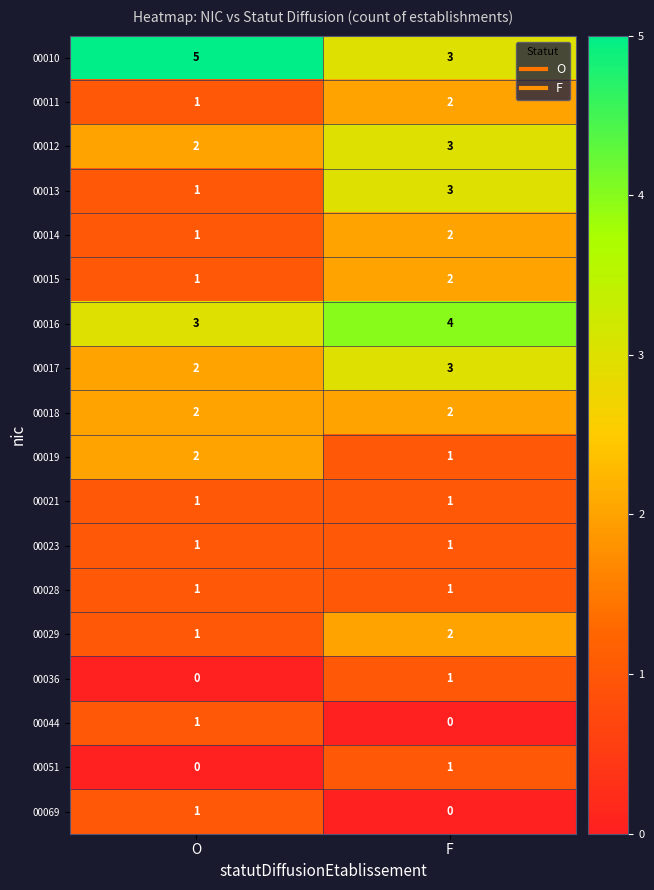

The value of 00069 at O is 1. True or false?

True